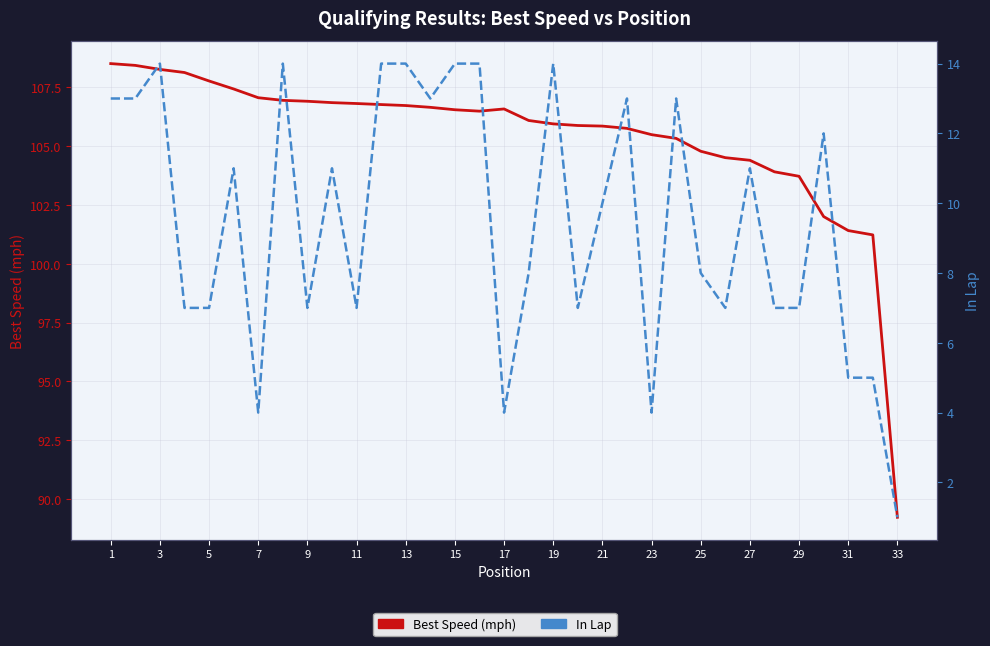

List the series in order of their overall mean, highest first.

Best Speed (mph), In Lap